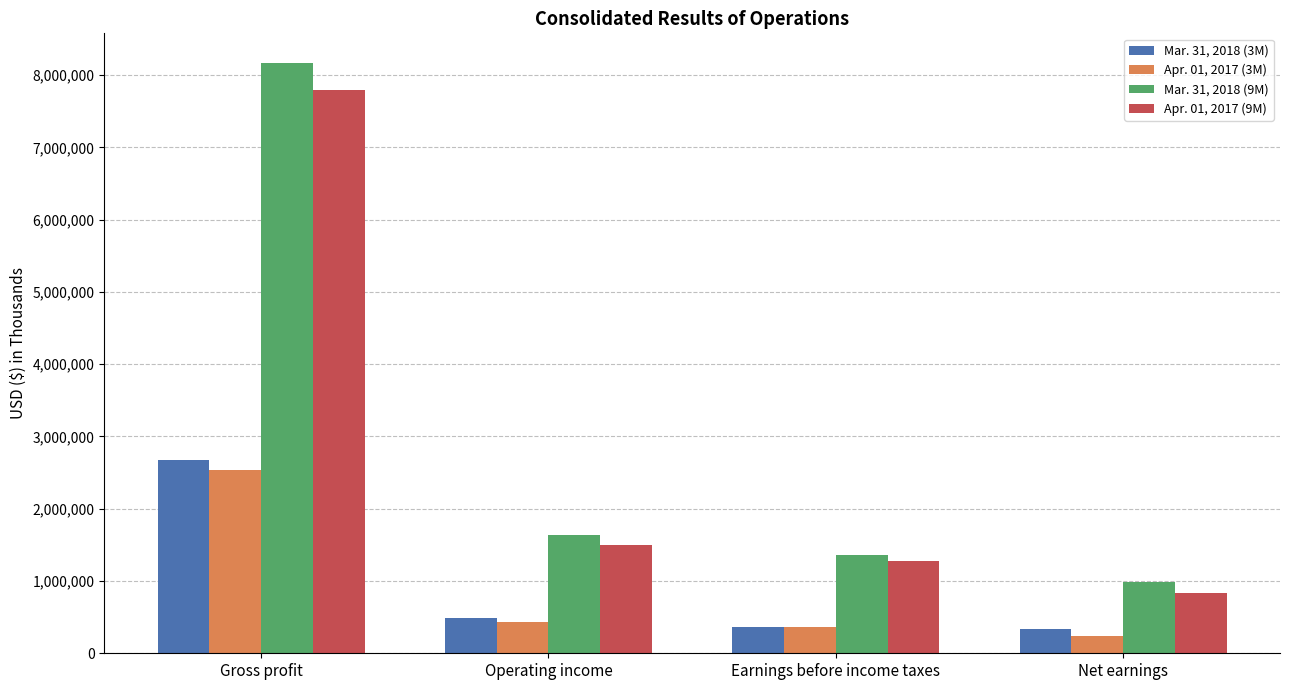

Is the value of Apr. 01, 2017 (3M) at Operating income greater than the value of Apr. 01, 2017 (9M) at Earnings before income taxes?

No